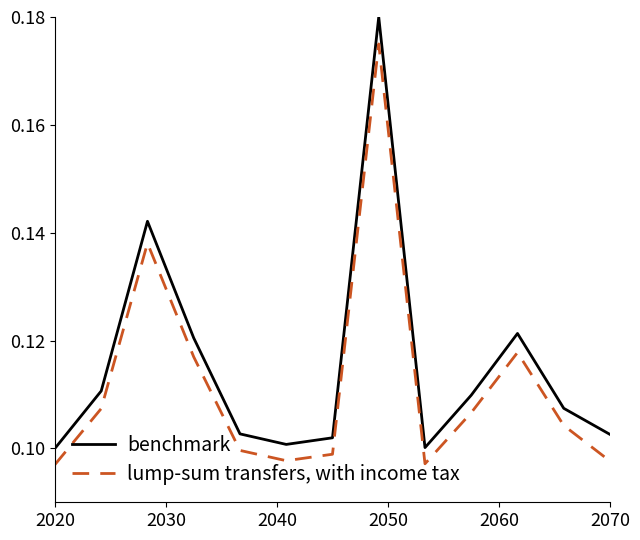

At how many categories does at least one series exceed 0?

13